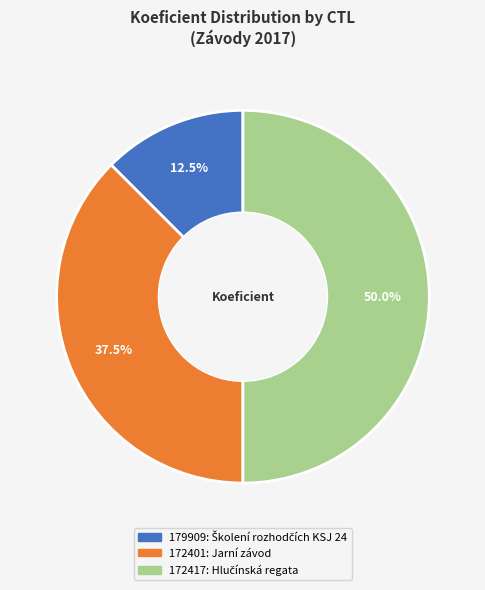

What percentage is NOT represented by 172401?

62.5%